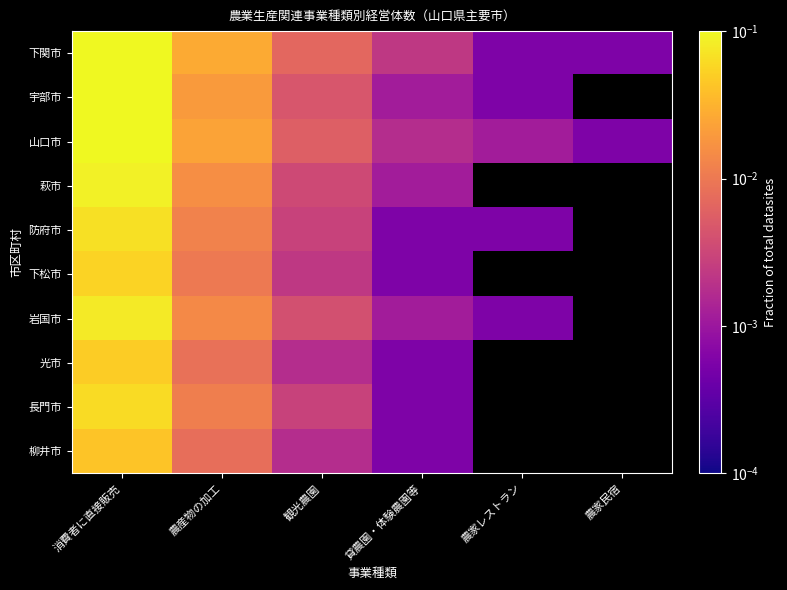

Reading left to right, list all the values displayed in this chart.

下関市: 消費者に直接販売=0.1	農産物の加工=0.0	観光農園=0.0	貸農園・体験農園等=0.0	農家レストラン=0.0	農家民宿=0.0
宇部市: 消費者に直接販売=0.1	農産物の加工=0.0	観光農園=0.0	貸農園・体験農園等=0.0	農家レストラン=0.0	農家民宿=0.0
山口市: 消費者に直接販売=0.1	農産物の加工=0.0	観光農園=0.0	貸農園・体験農園等=0.0	農家レストラン=0.0	農家民宿=0.0
萩市: 消費者に直接販売=0.1	農産物の加工=0.0	観光農園=0.0	貸農園・体験農園等=0.0	農家レストラン=0.0	農家民宿=0.0
防府市: 消費者に直接販売=0.1	農産物の加工=0.0	観光農園=0.0	貸農園・体験農園等=0.0	農家レストラン=0.0	農家民宿=0.0
下松市: 消費者に直接販売=0.1	農産物の加工=0.0	観光農園=0.0	貸農園・体験農園等=0.0	農家レストラン=0.0	農家民宿=0.0
岩国市: 消費者に直接販売=0.1	農産物の加工=0.0	観光農園=0.0	貸農園・体験農園等=0.0	農家レストラン=0.0	農家民宿=0.0
光市: 消費者に直接販売=0.0	農産物の加工=0.0	観光農園=0.0	貸農園・体験農園等=0.0	農家レストラン=0.0	農家民宿=0.0
長門市: 消費者に直接販売=0.1	農産物の加工=0.0	観光農園=0.0	貸農園・体験農園等=0.0	農家レストラン=0.0	農家民宿=0.0
柳井市: 消費者に直接販売=0.0	農産物の加工=0.0	観光農園=0.0	貸農園・体験農園等=0.0	農家レストラン=0.0	農家民宿=0.0